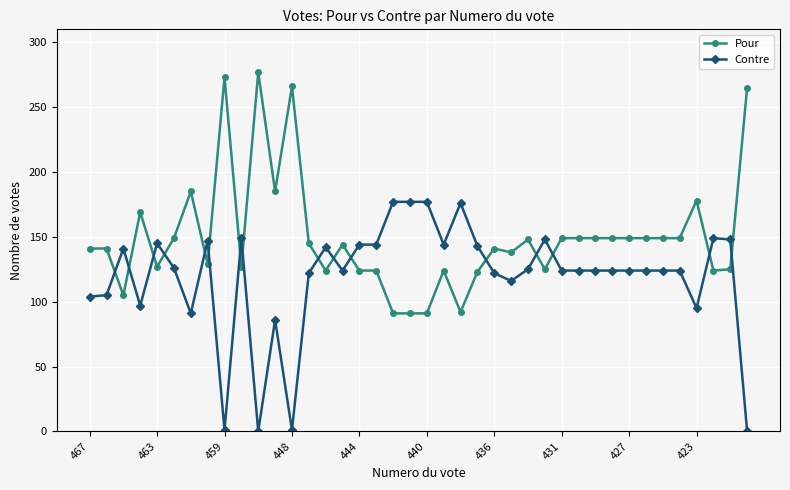

Which series has the largest total across all categories?

Pour